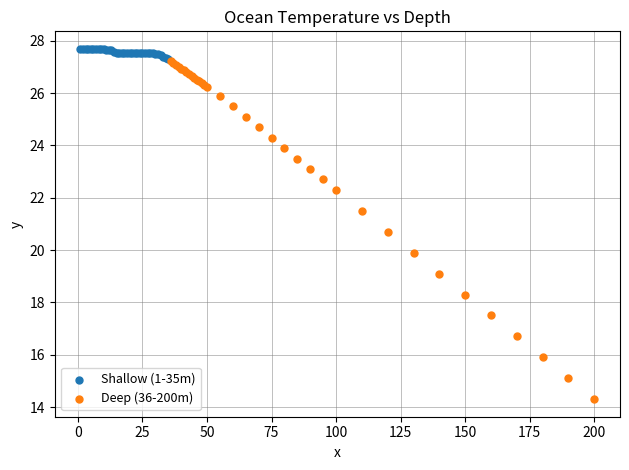

Which series has the largest Y range (max minus min)?

Deep (36-200m)